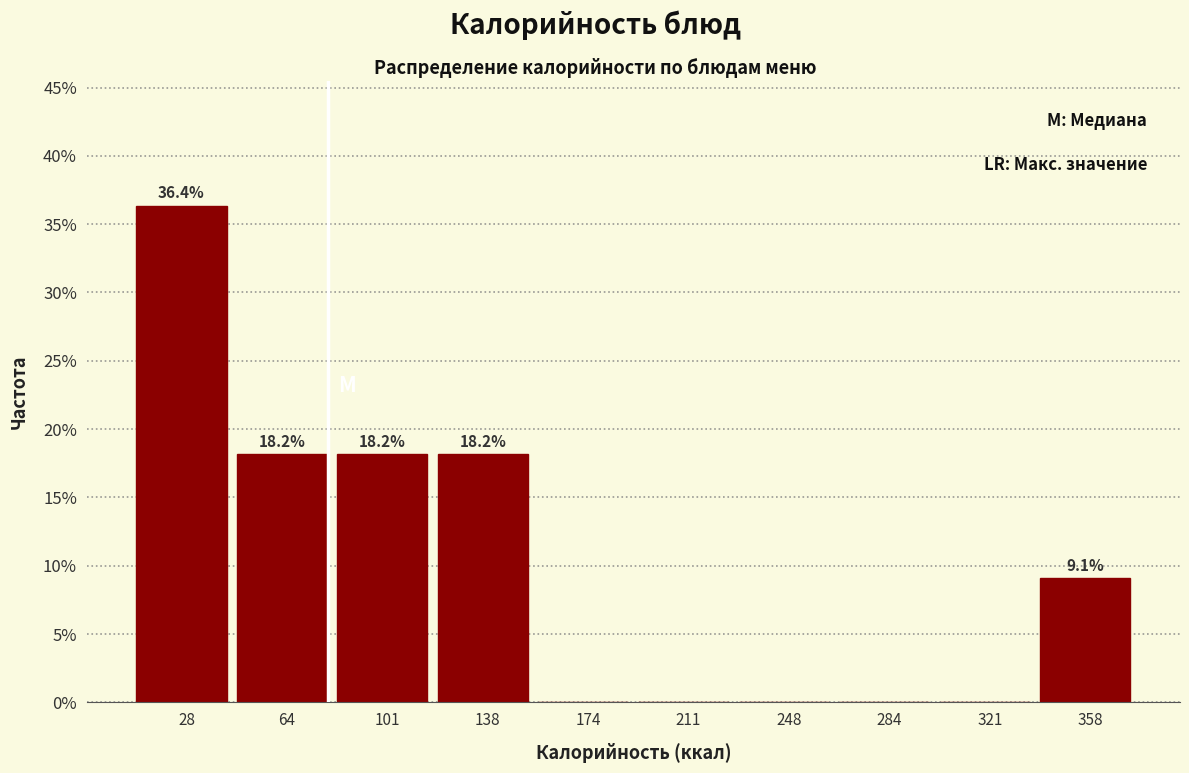

Reading left to right, transcribe all the data shown in this chart.

28=36.4	64=18.2	101=18.2	138=18.2	174=0.0	211=0.0	248=0.0	284=0.0	321=0.0	358=9.1